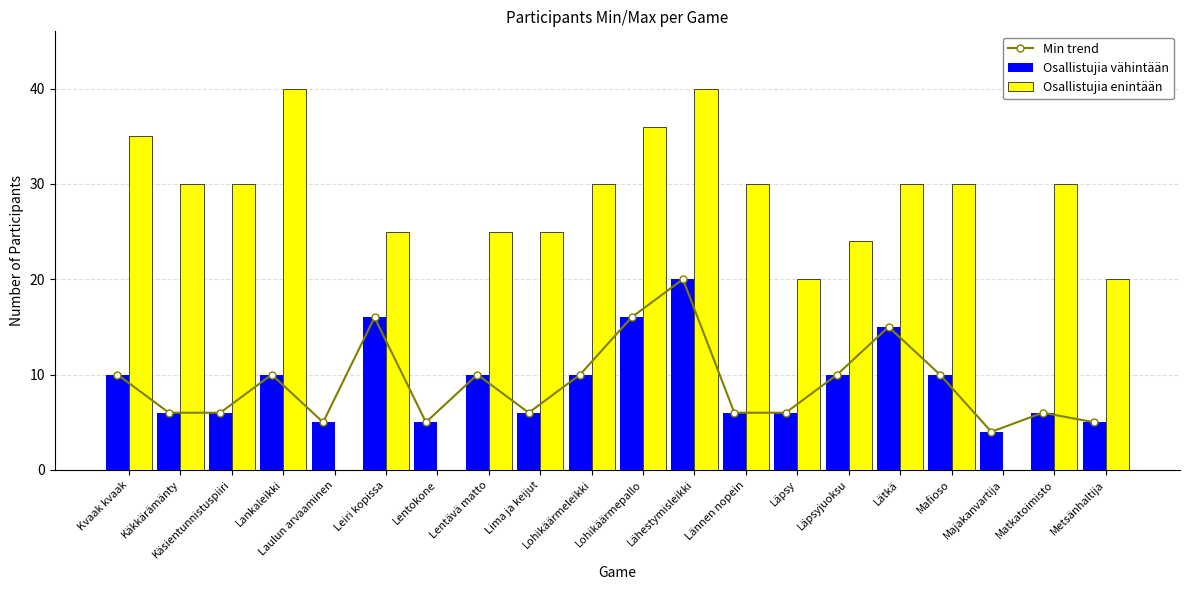

How many groups of bars are there?

20